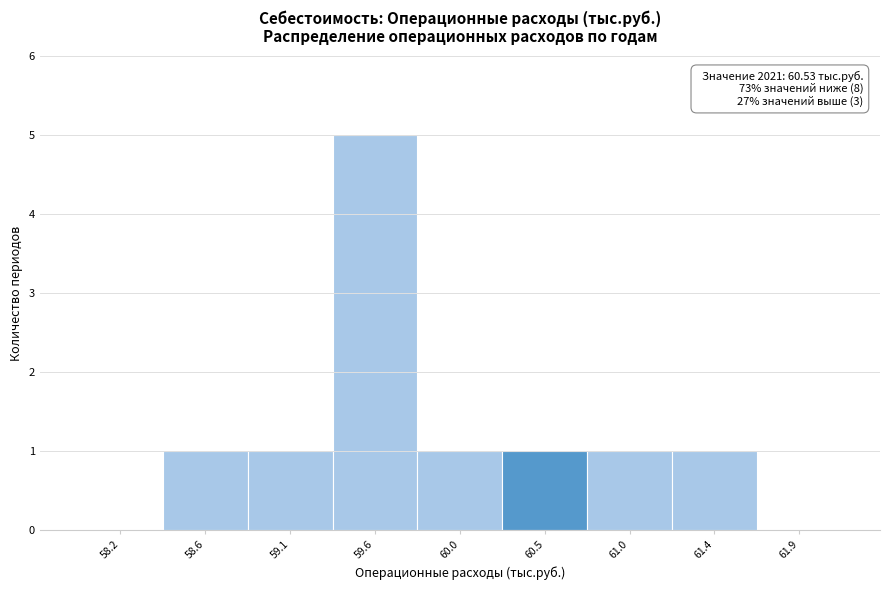

Reading right to left, extract all data points from this chart.

61.9=0	61.4=1	61.0=1	60.5=1	60.0=1	59.6=5	59.1=1	58.6=1	58.2=0